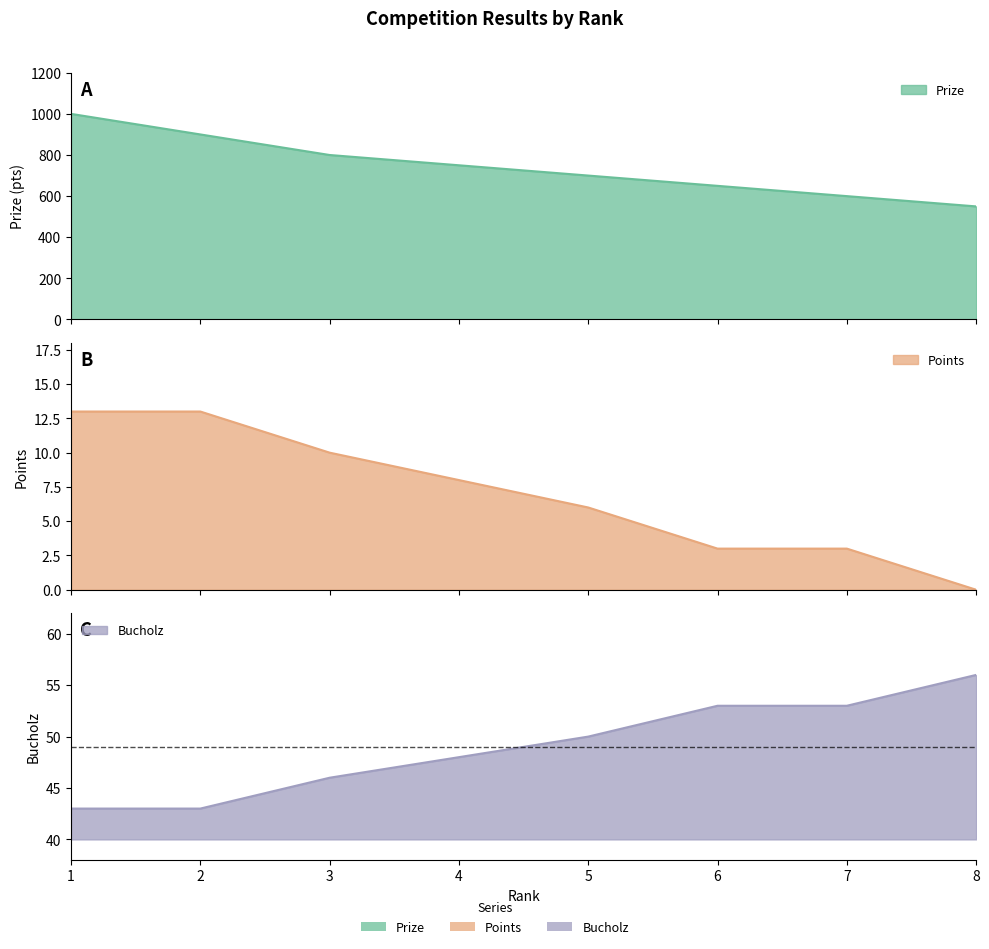

True or false: Points and Bucholz cross at least once.

False